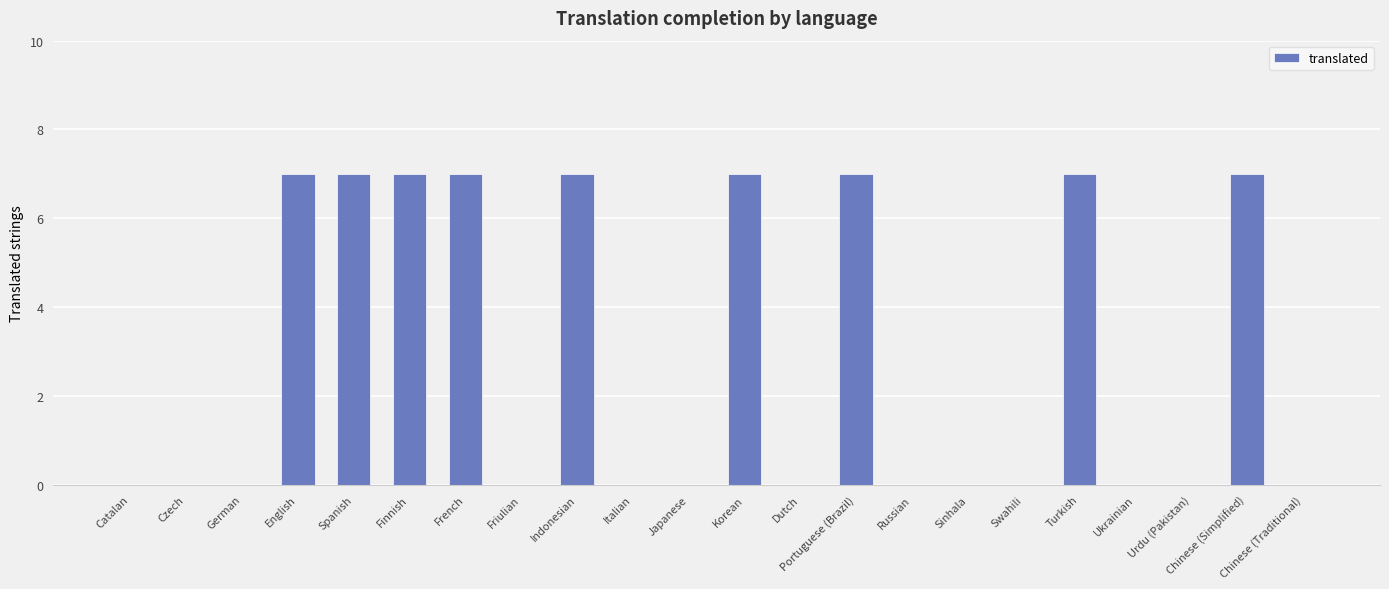

Does the chart contain stacked bars?

No